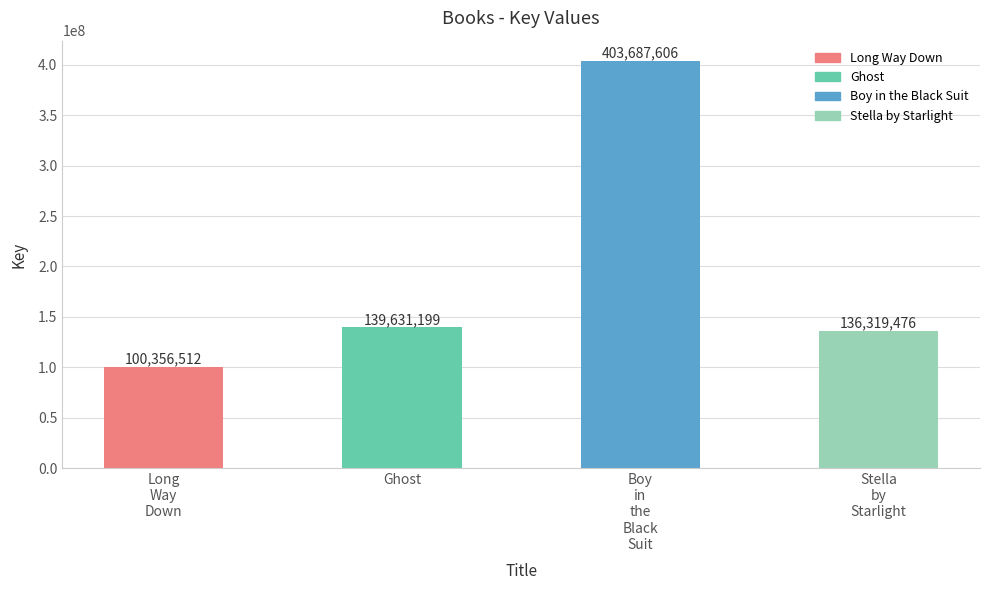

What is the difference between the maximum and minimum values?

303331094